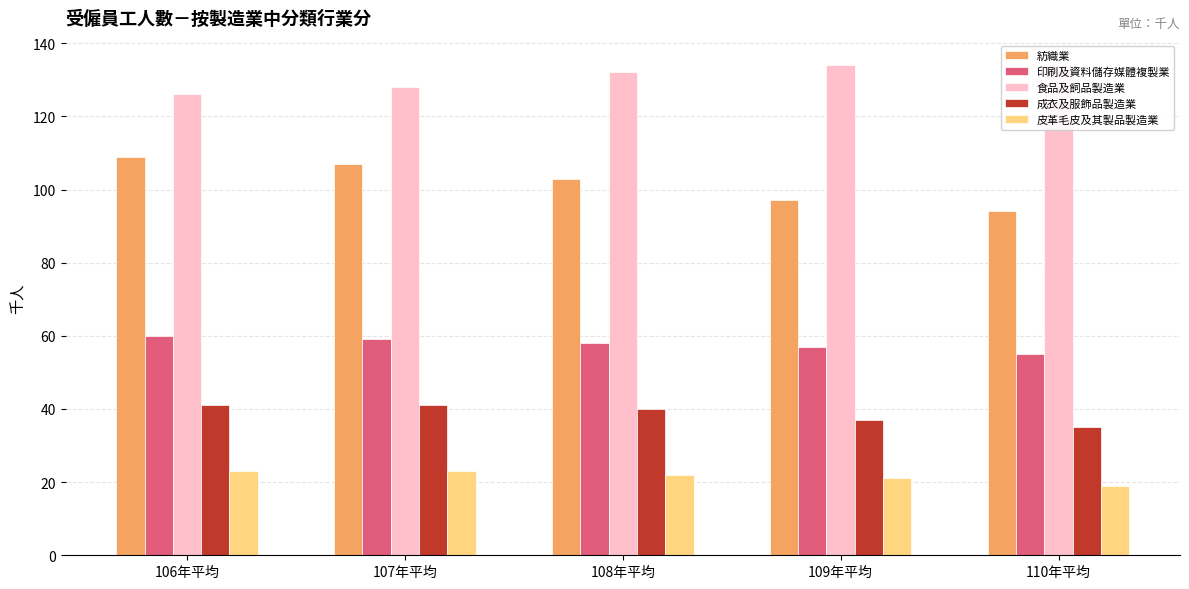

Which has a higher value, 108年平均 or 107年平均?

107年平均